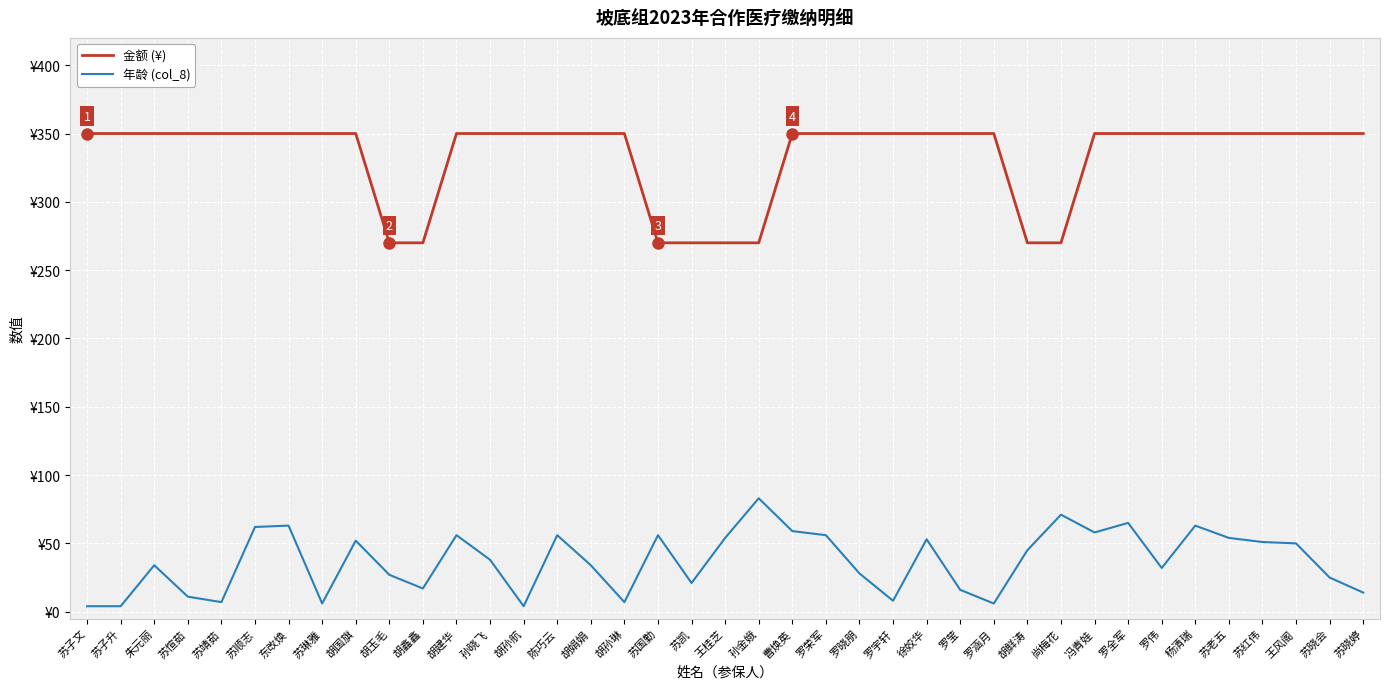

What is the difference between the second highest and second lowest values in the 年龄 (col_8) series?

67